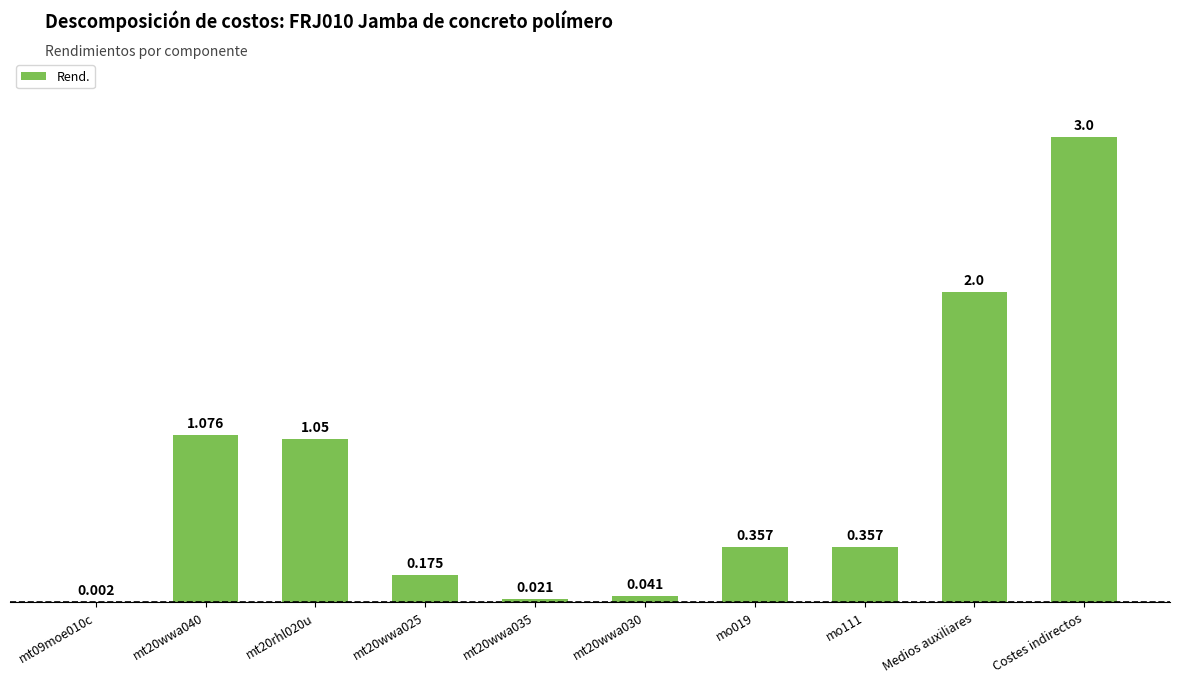

Which label corresponds to the largest value in the chart?

Costes indirectos